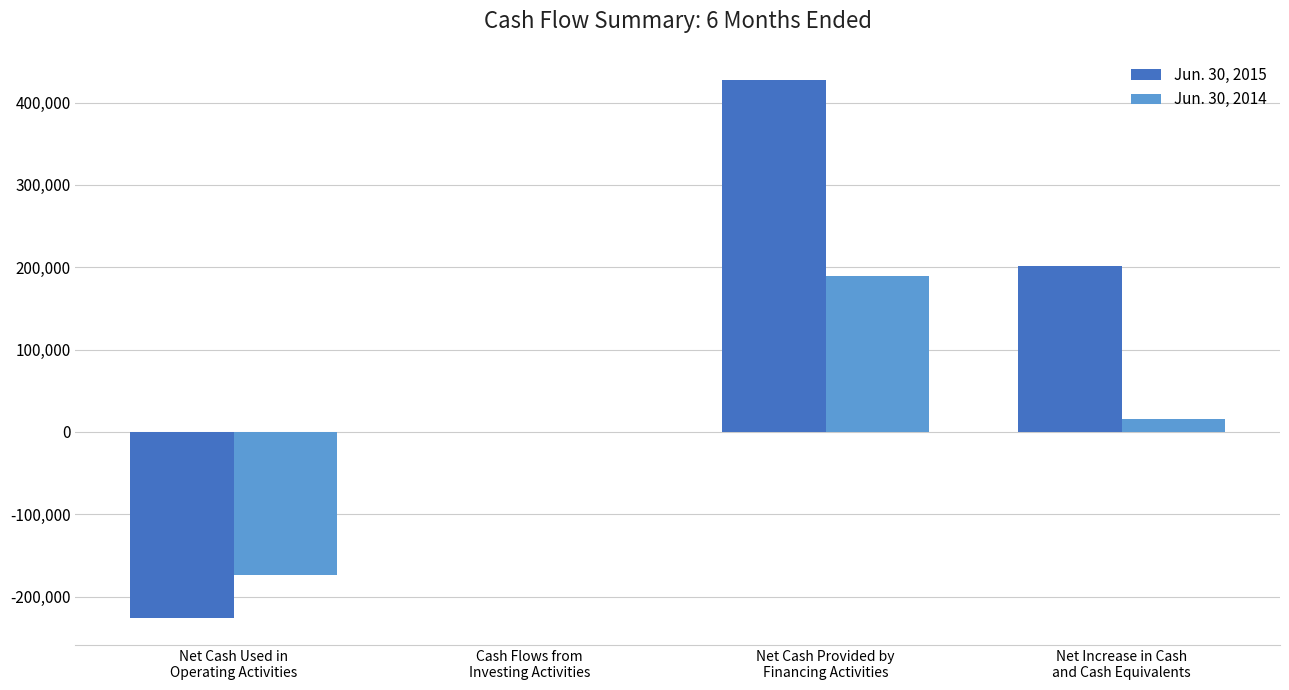

What is the greatest value displayed?

427500